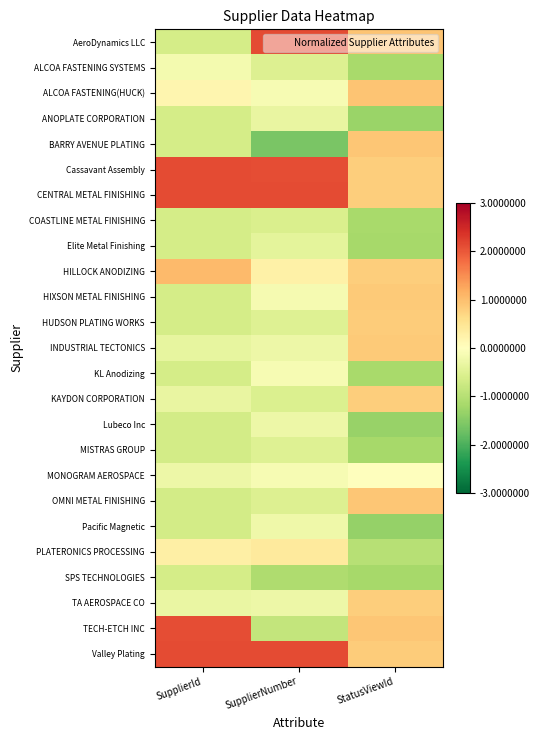

What is the maximum value shown in the chart?

2.1